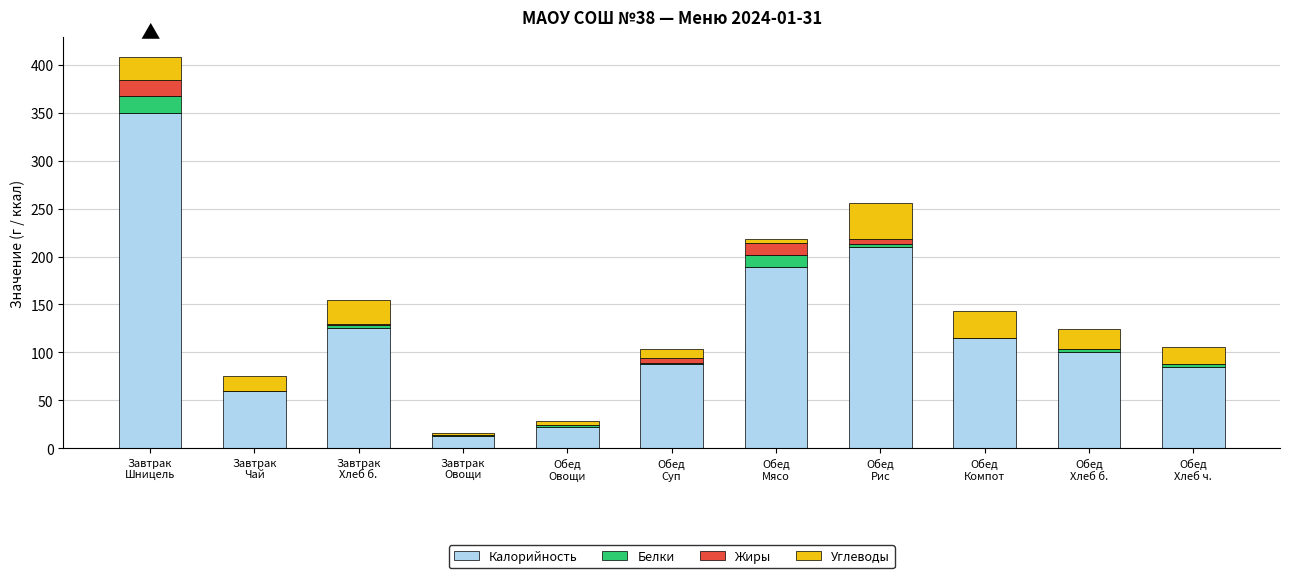

What is the sum of all Калорийность values?

1357.7